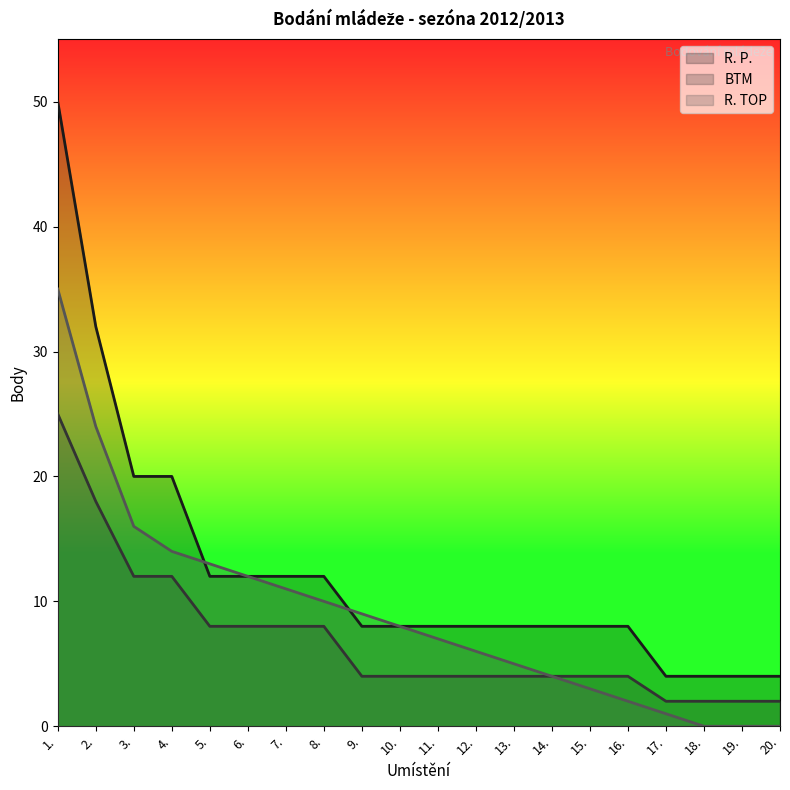

Which series changed the most between 2. and 20.?

R. P.